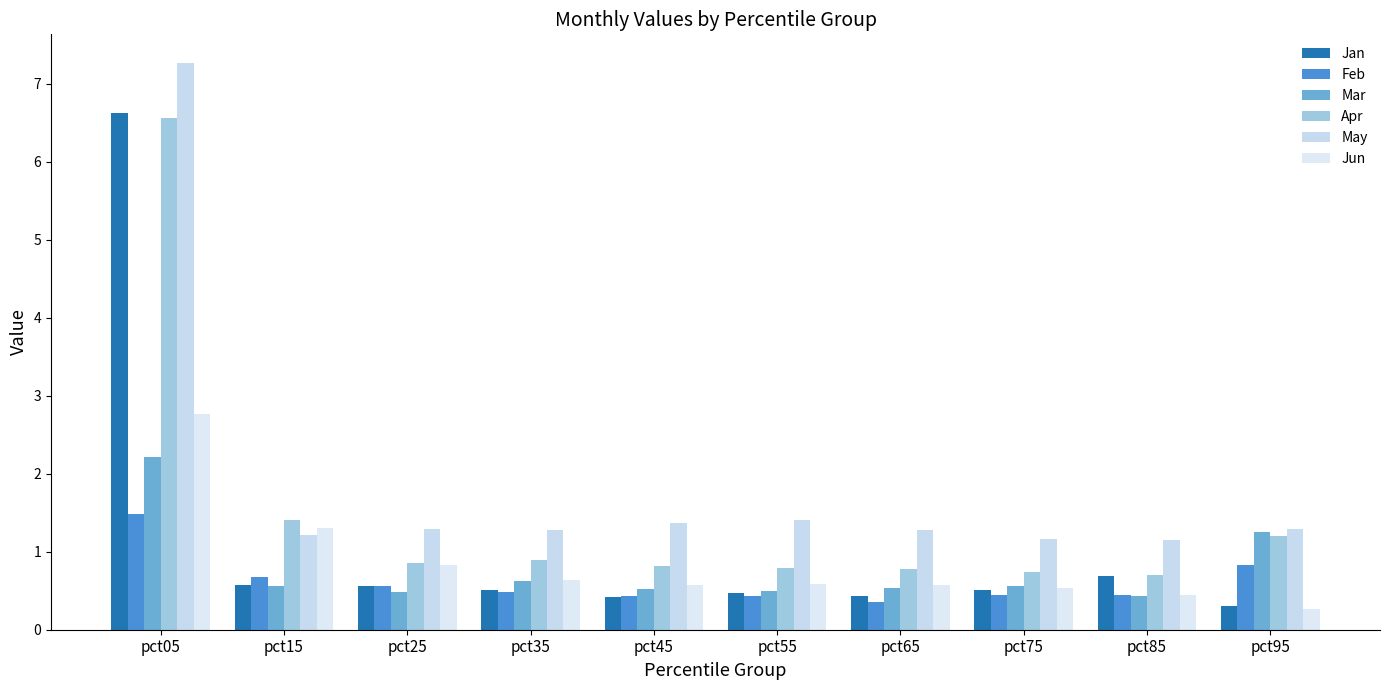

Count the number of data series in this chart.

6